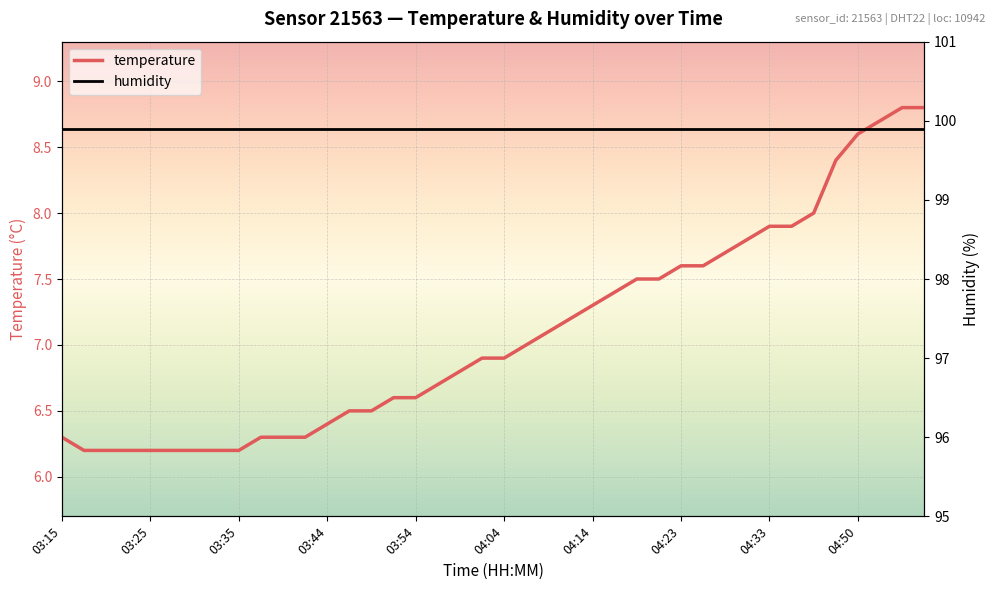

What is the minimum value shown in the chart?

6.2